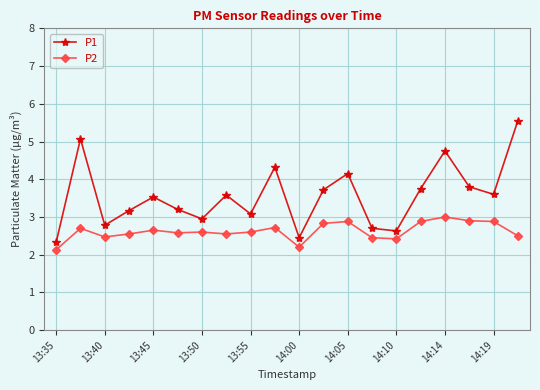

Which series has the largest range (max minus min)?

P1